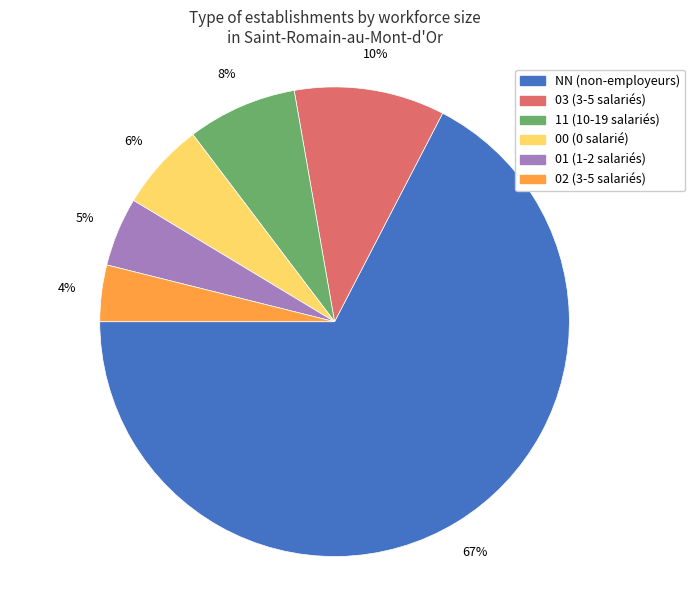

Between 03 (3-5 salariés) and 00 (0 salarié), which is larger?

03 (3-5 salariés)